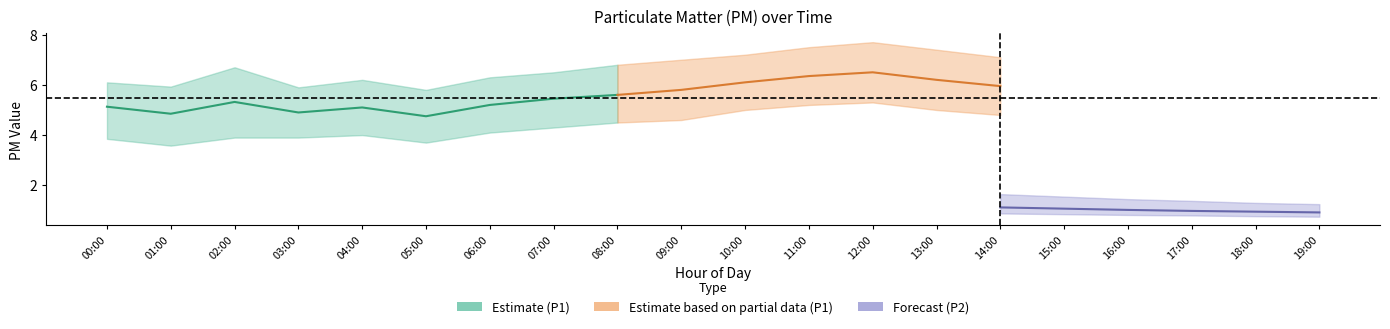

Is the value of P2_lower at 02:00 greater than the value of P2_mean at 02:00?

No